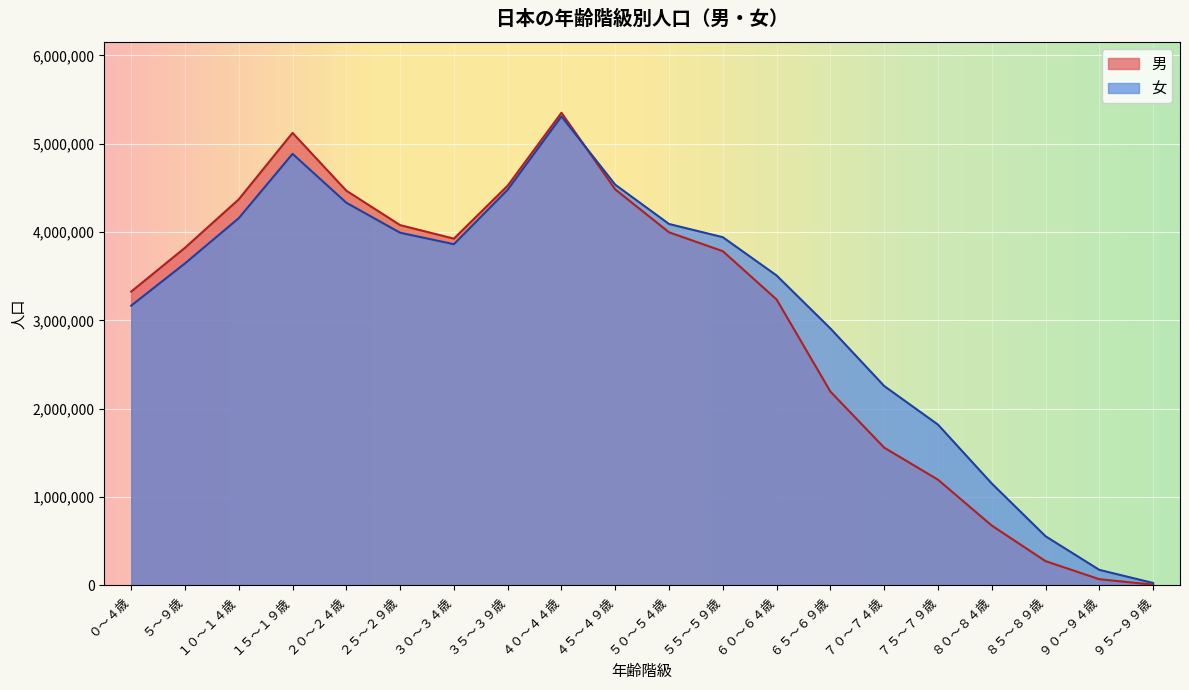

The 女 series shows 2908793 at ６５～６９歳. True or false?

True